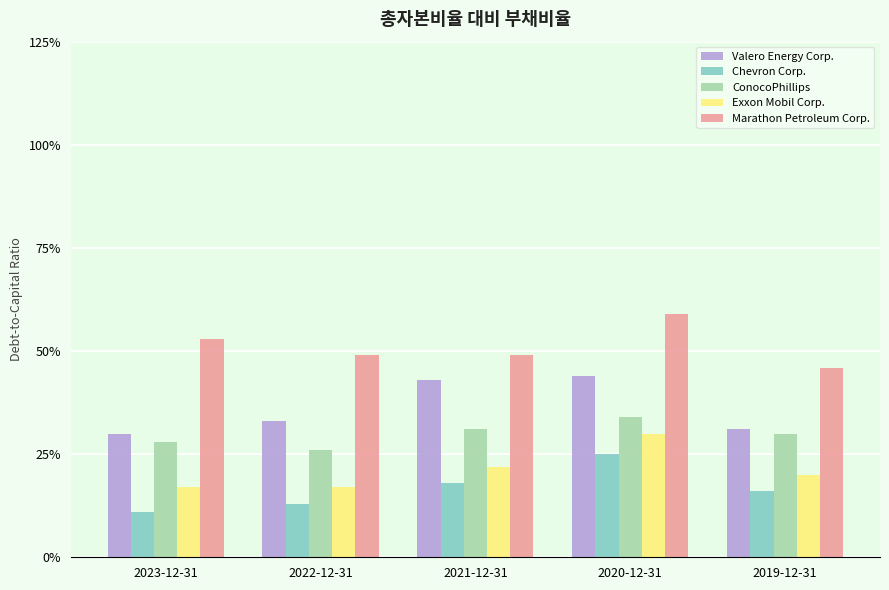

At how many categories does at least one series exceed 0?

5